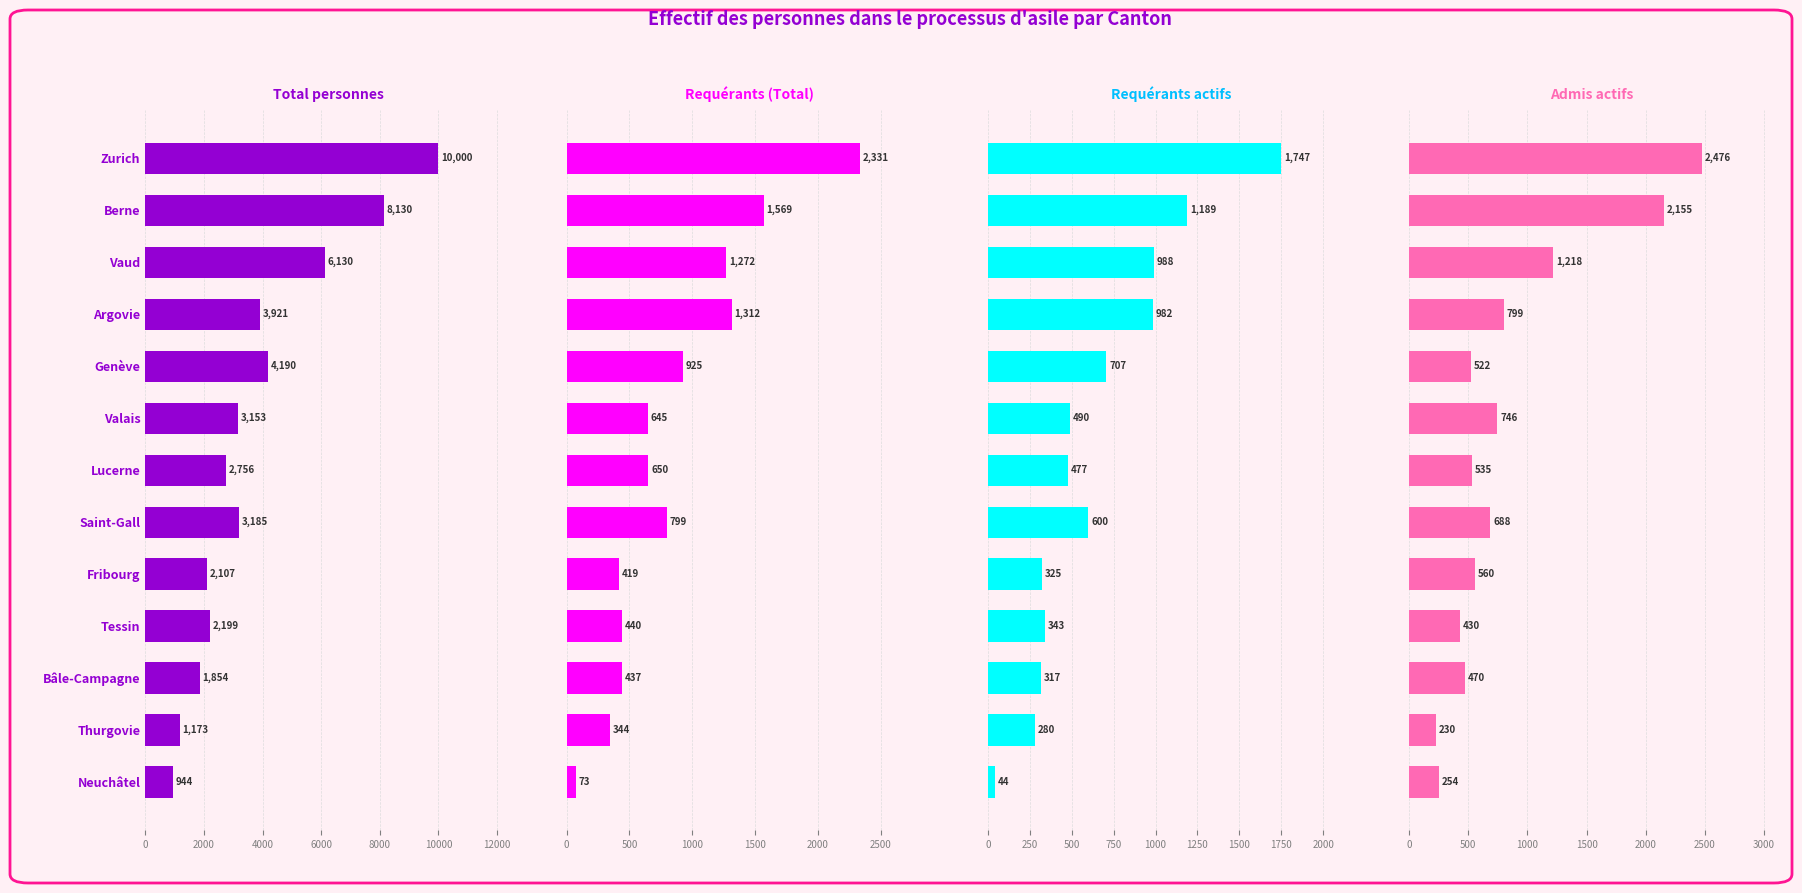

How many data points does each series have?

13